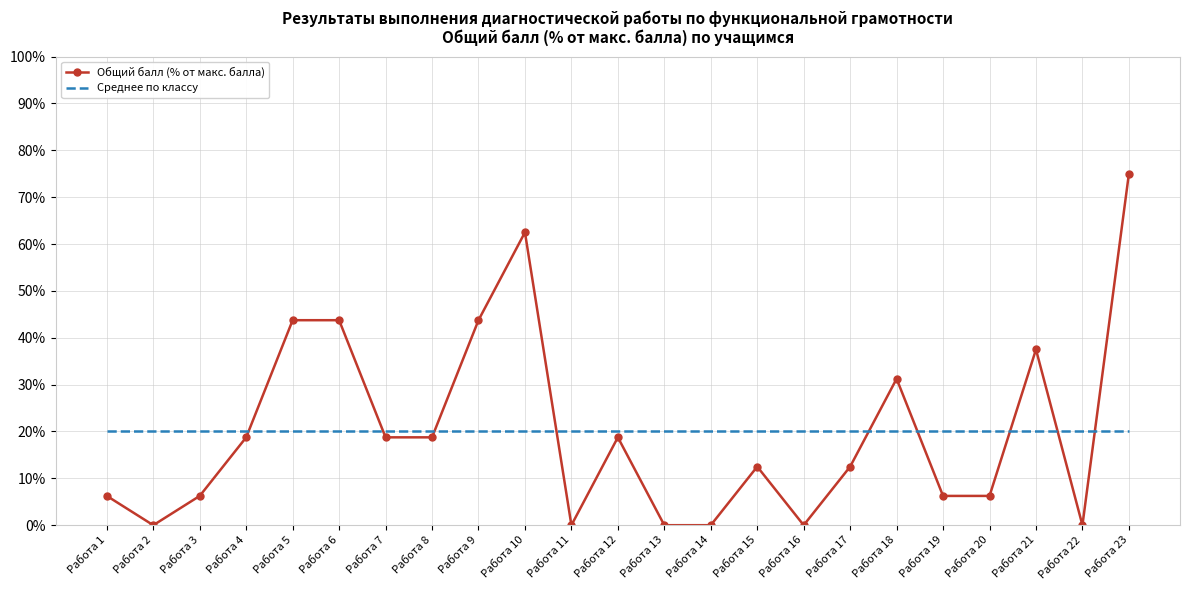

What is the difference between the highest and lowest values at Работа 21?

17.4